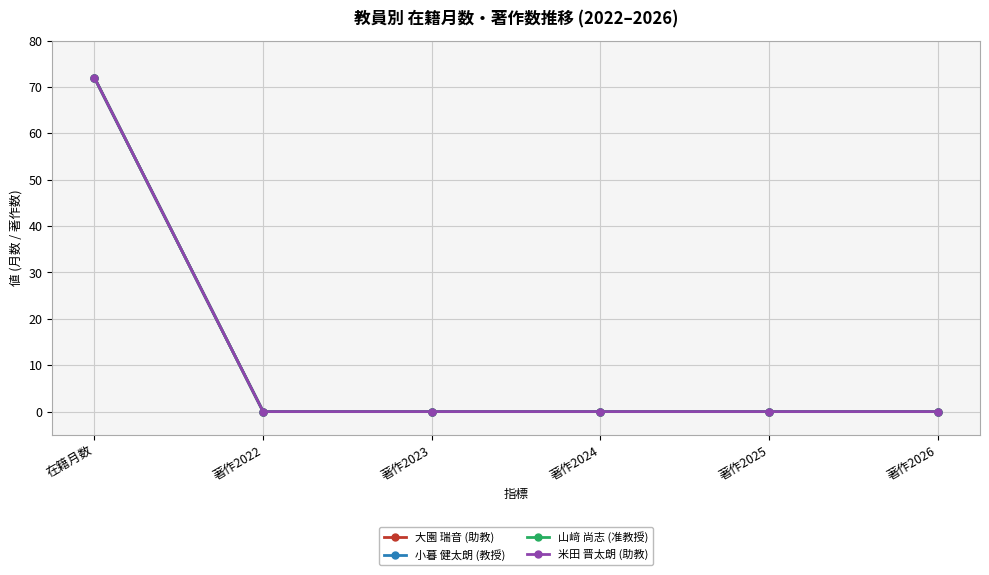

Is it true that 大園 瑞音 (助教) equals 0 at 著作2022?

True